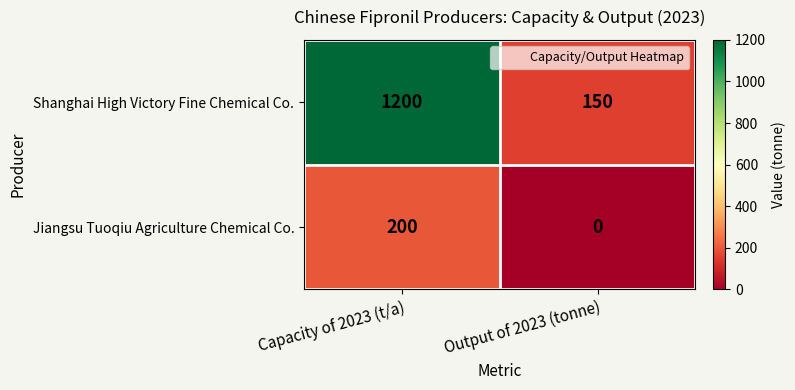

What is the spread (max minus min) of values at Capacity of 2023 (t/a)?

1000